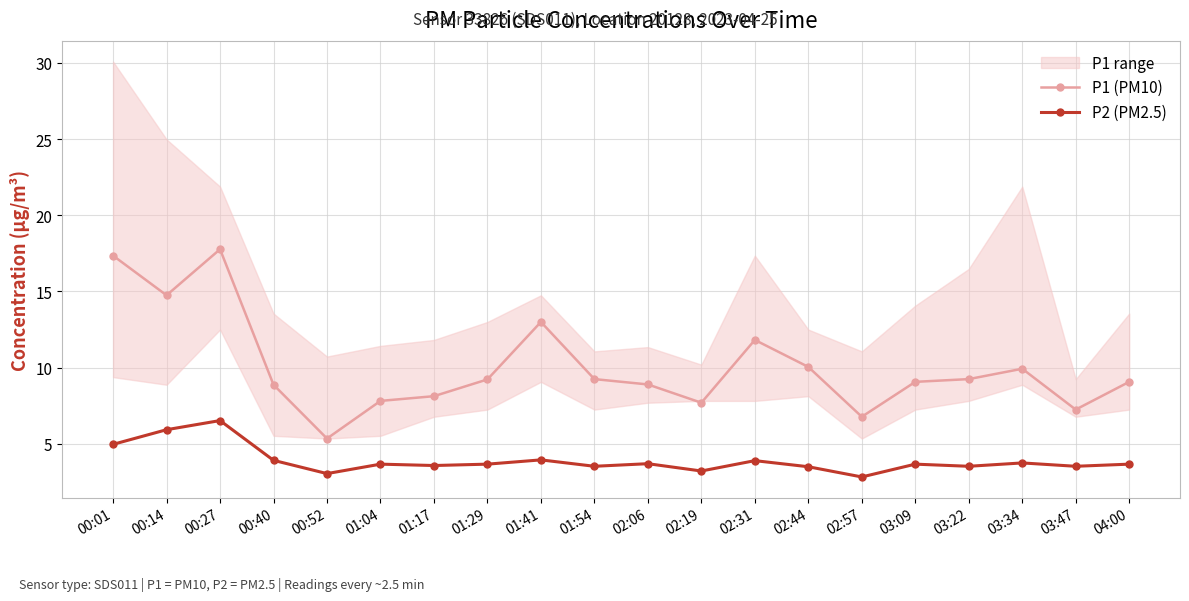

How many values in the P2 (PM2.5) series are below 3?

1